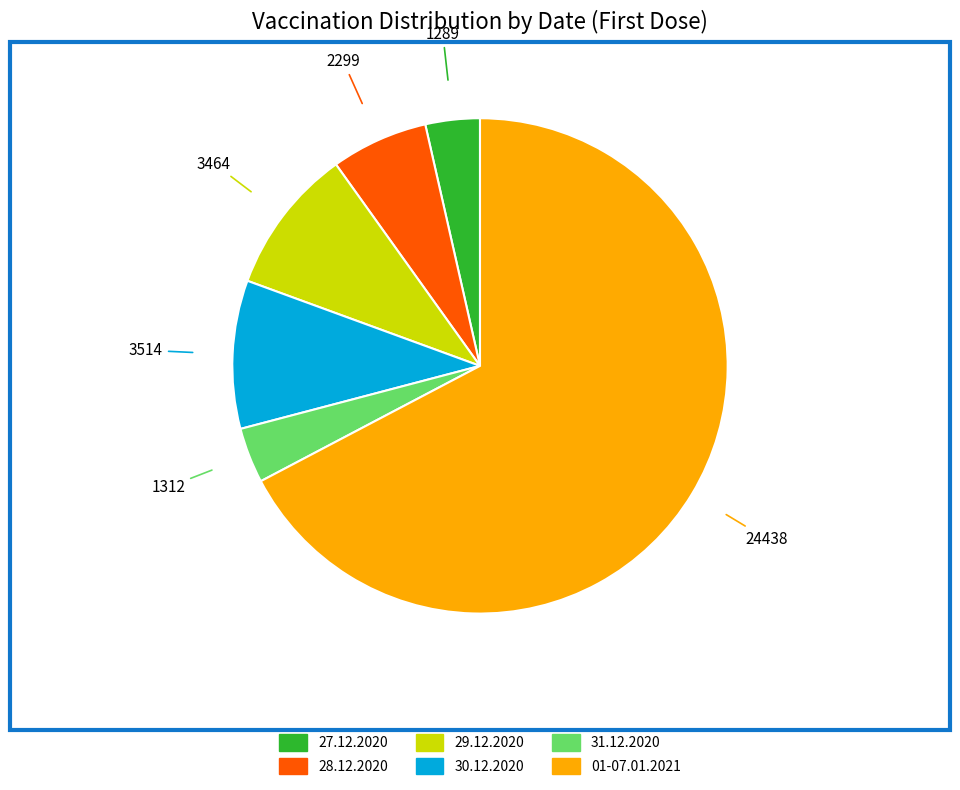

Is there a majority slice in this chart?

Yes